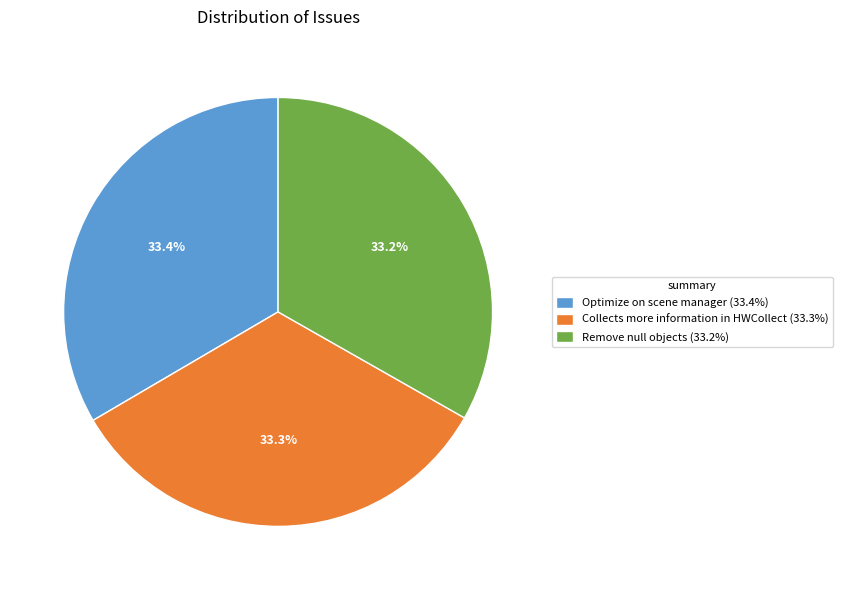

What portion of the pie excludes Collects more information in HWCollect?

66.7%